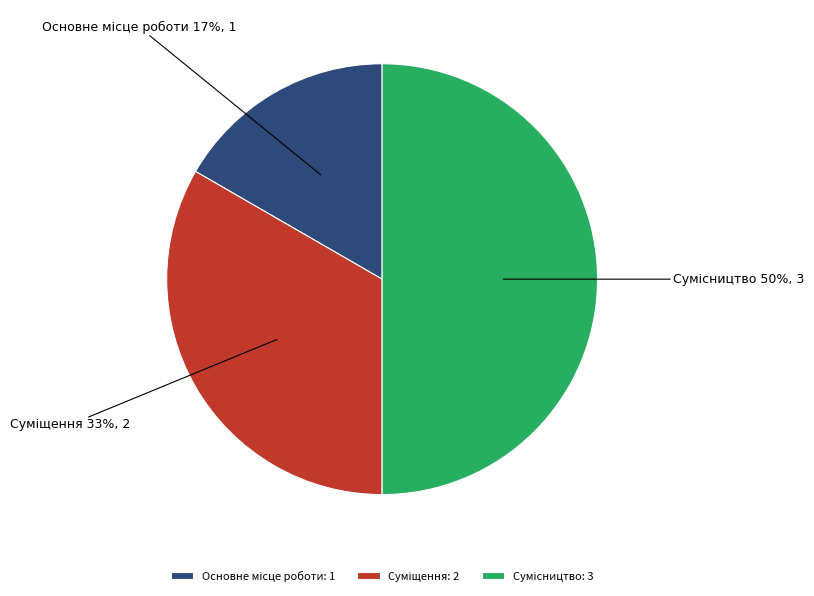

To the nearest percent, what is the average slice percentage?

33%